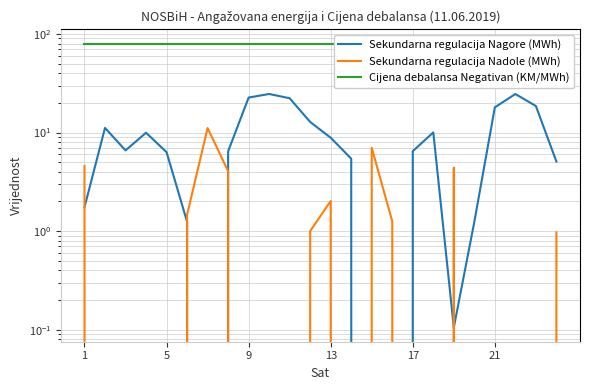

True or false: Sekundarna regulacija Nagore (MWh) and Sekundarna regulacija Nadole (MWh) intersect in this chart.

True